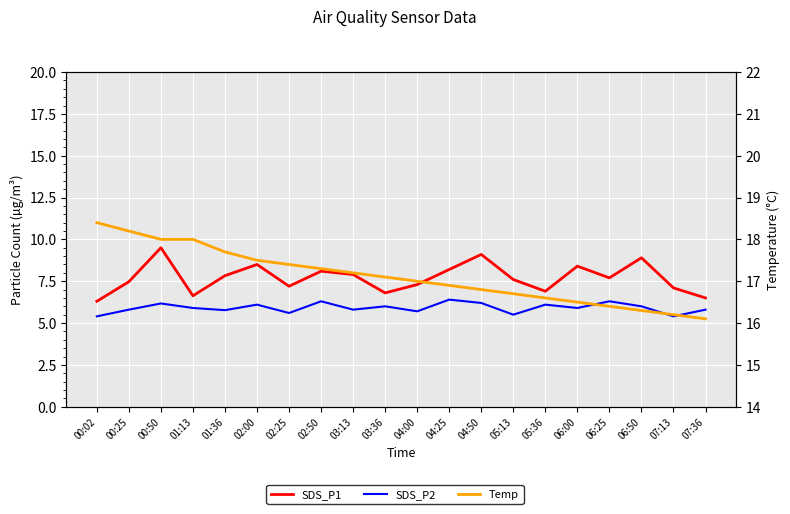

List the series in order of their overall mean, highest first.

Temp, SDS_P1, SDS_P2